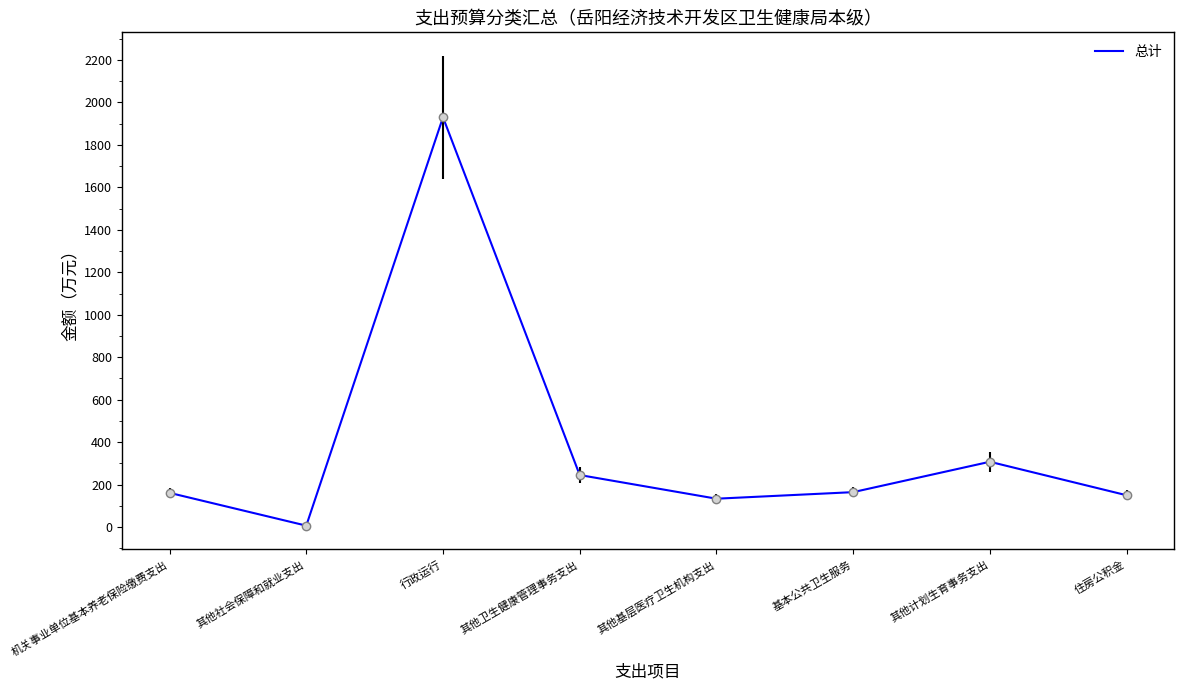

What is the minimum value shown in the chart?

6.5